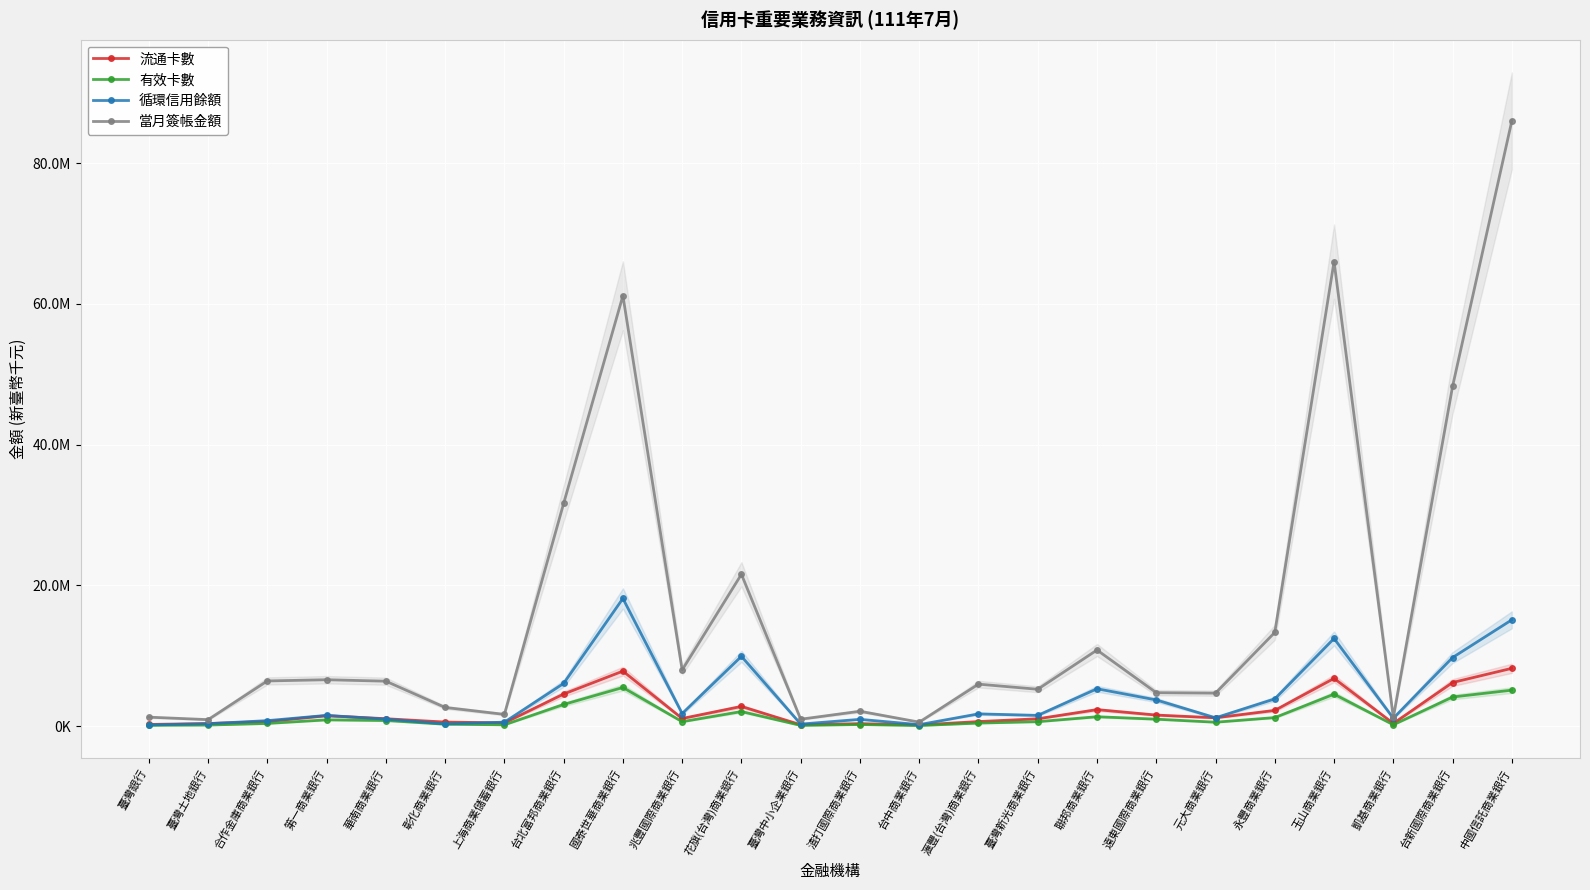

What is the value of the 有效卡數 point at the 4th from the left?

889229